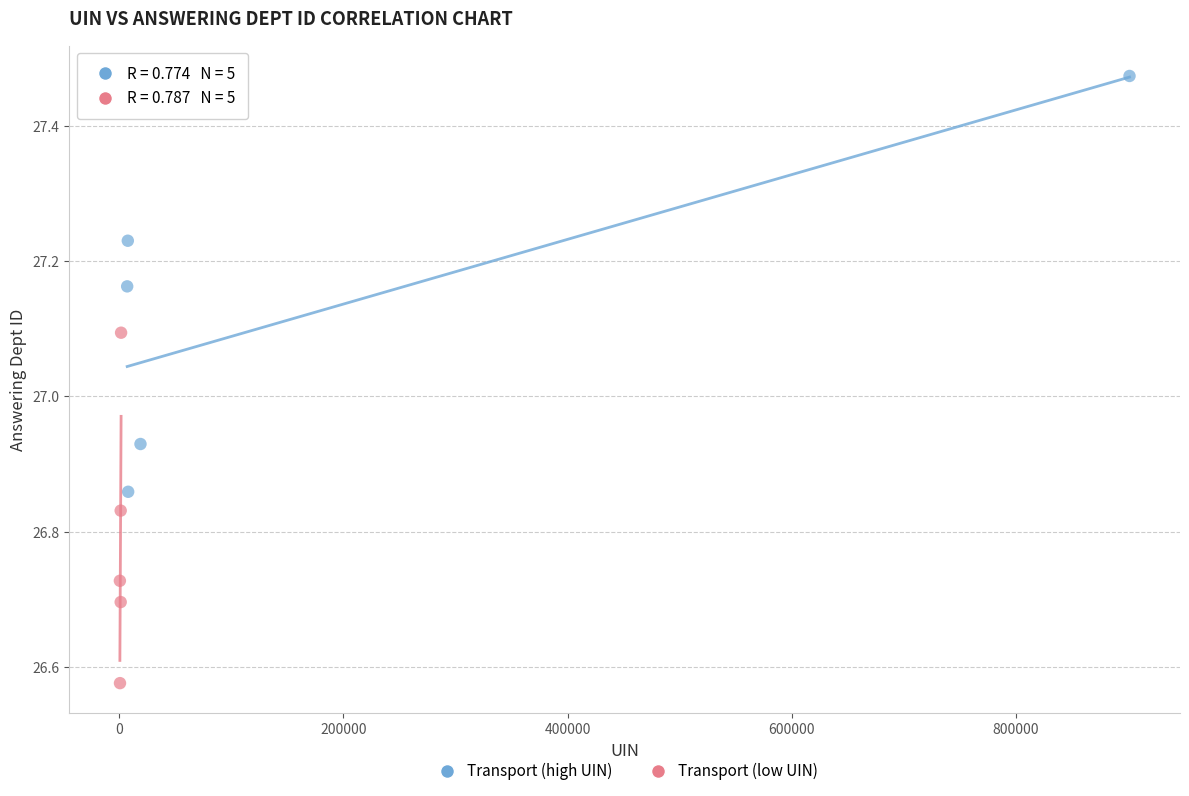

Which series contains the highest Y value?

Transport (high UIN)